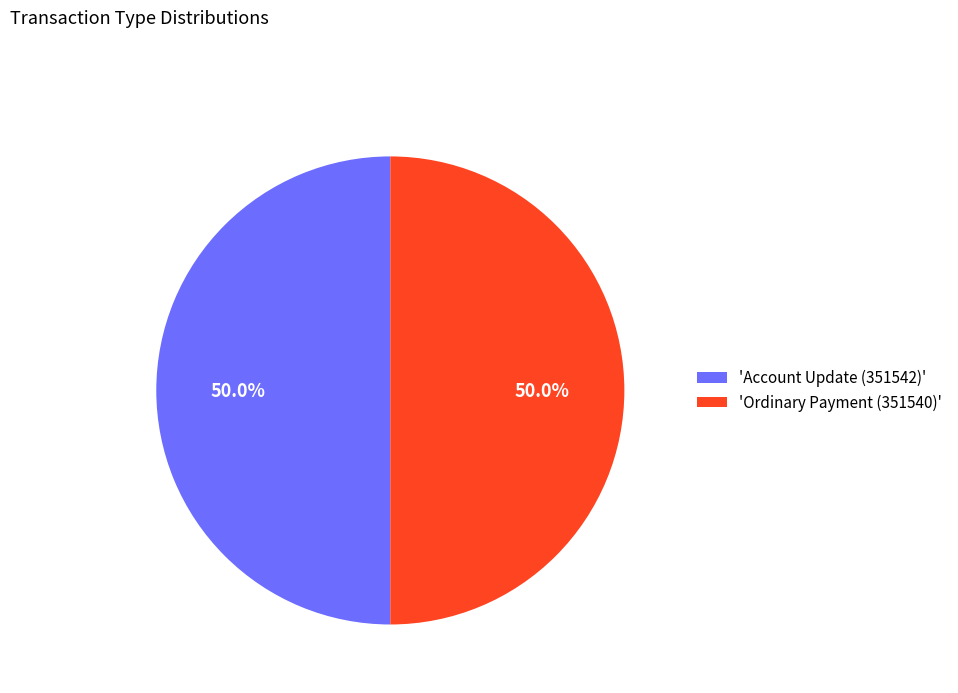

What is the ratio of the value at 'Ordinary Payment (351540)' to the value at 'Account Update (351542)'?

1.0